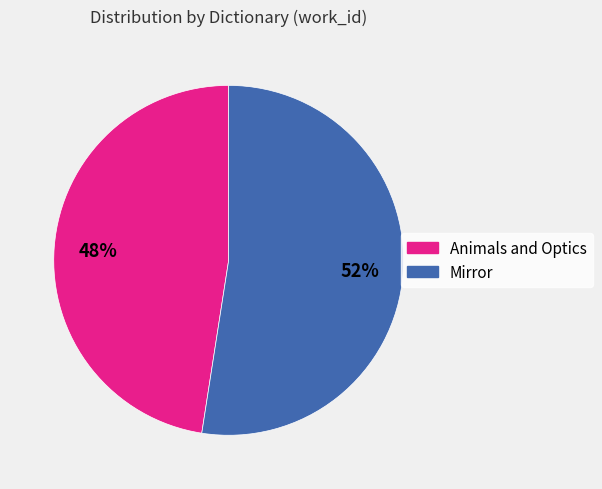

What is the majority slice?

Mirror